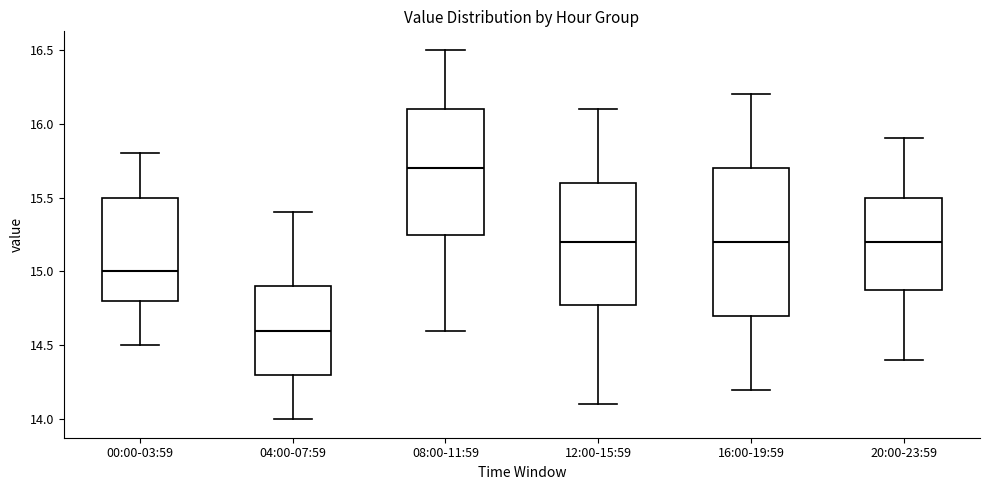

Which box has the highest median line?

08:00-11:59